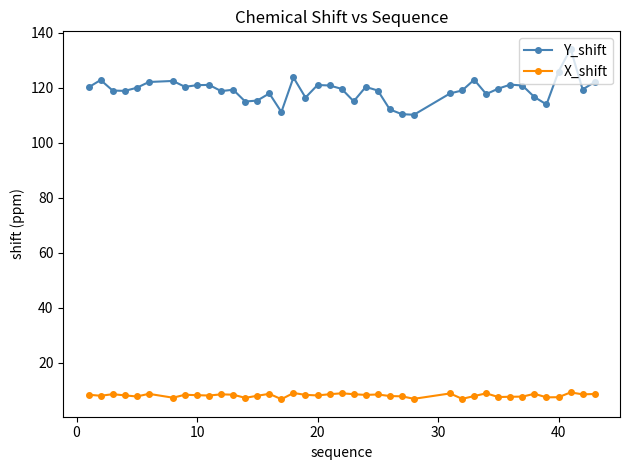

Does the chart display data point markers on the line(s)?

Yes